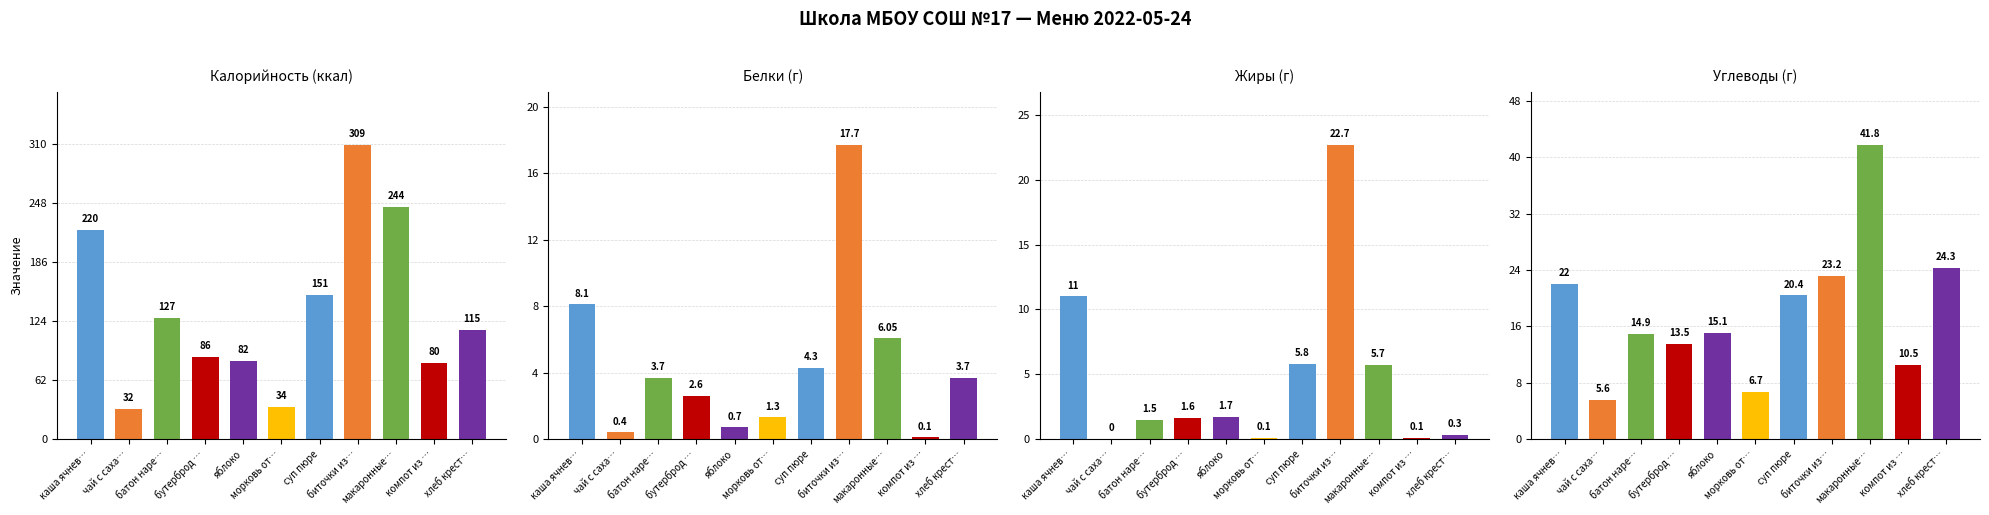

At which label does Калорийность reach its peak?

биточки из…